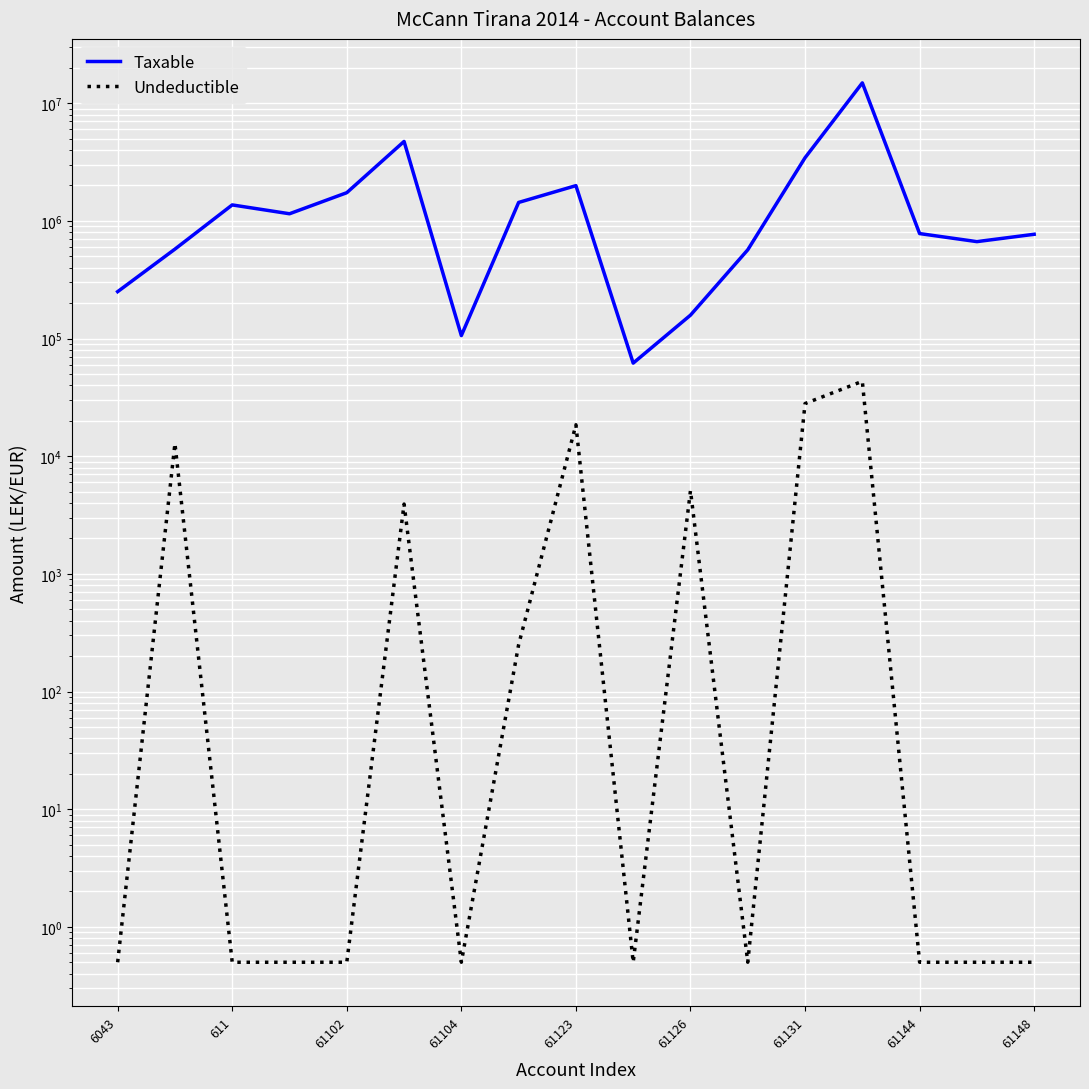

What are all the series names shown in the legend?

Taxable, Undeductible